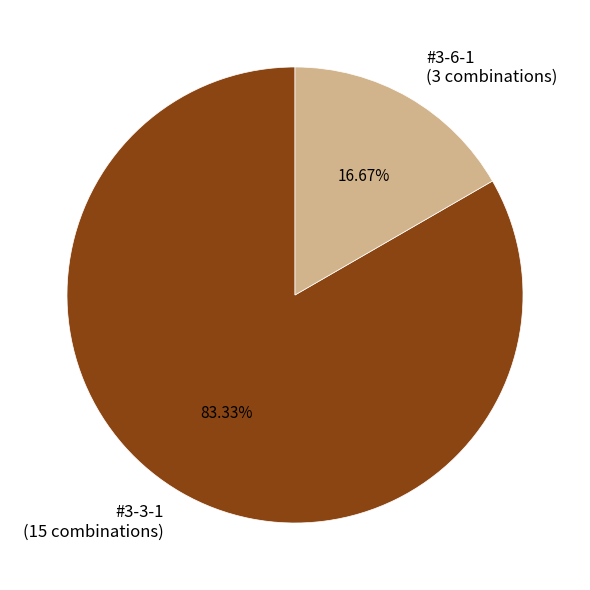

To the nearest percent, what is the difference between the largest and smallest slice percentages?

67%